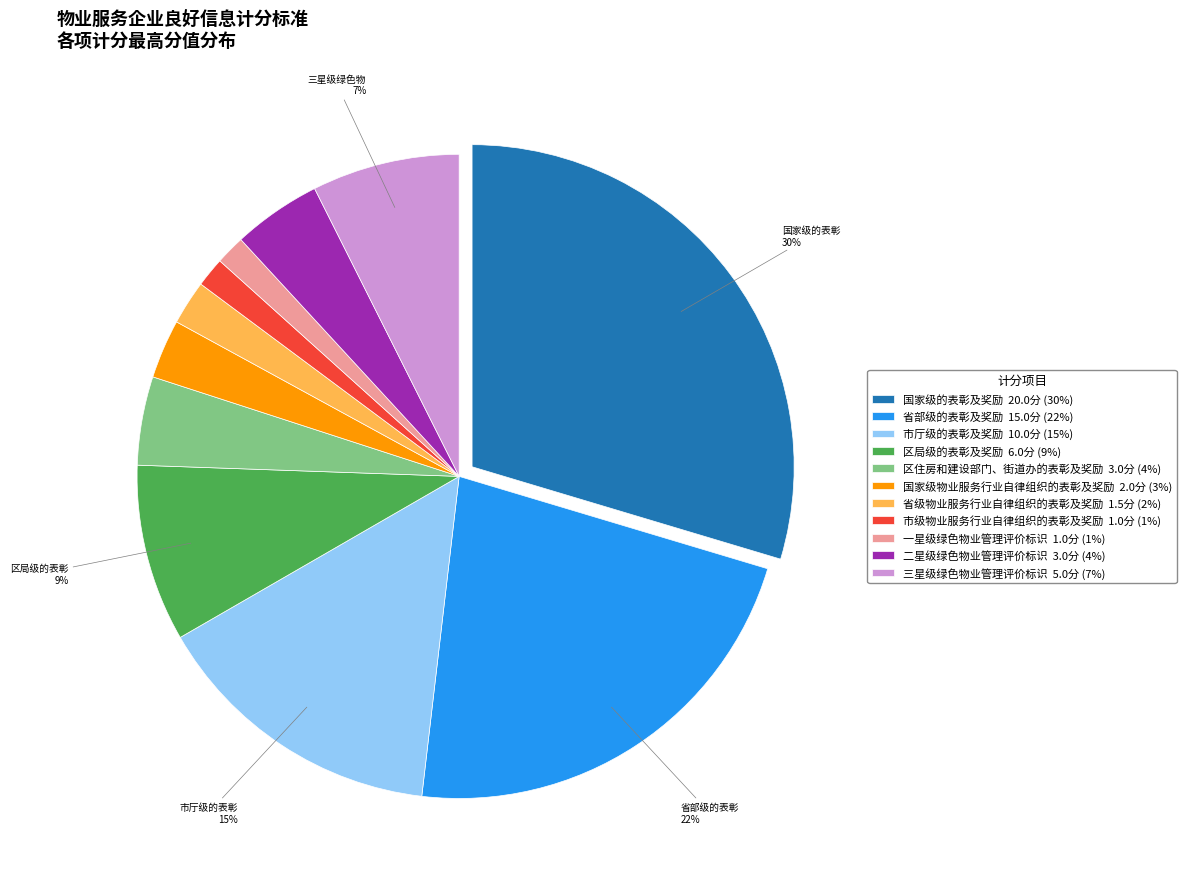

Between 市级物业服务行业自律组织的表彰及奖励 1.0分 (1%) and 国家级的表彰及奖励 20.0分 (30%), which is larger?

国家级的表彰及奖励 20.0分 (30%)